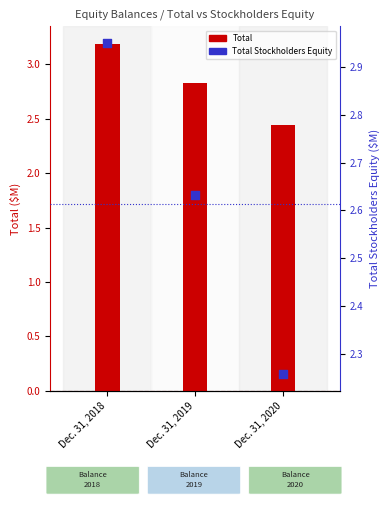

Which series reaches the minimum Y coordinate?

Total Stockholders Equity